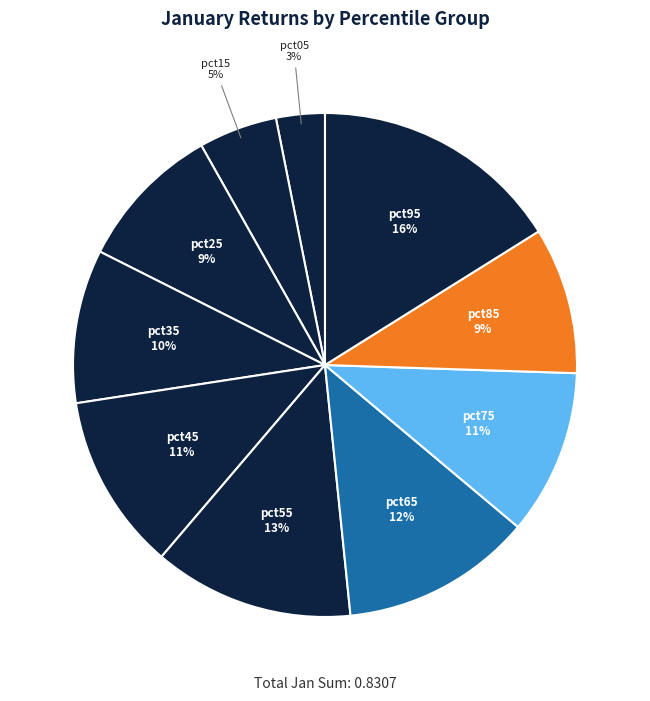

How many slices are in this pie chart?

10